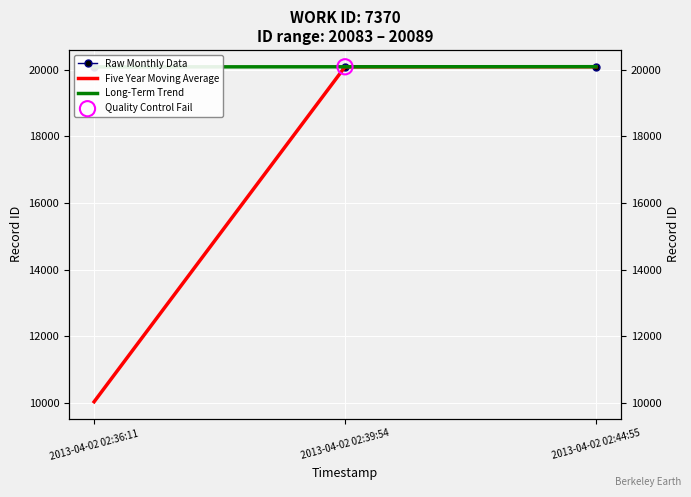

At which category is the sum across all series the highest?

2013-04-02 02:44:55